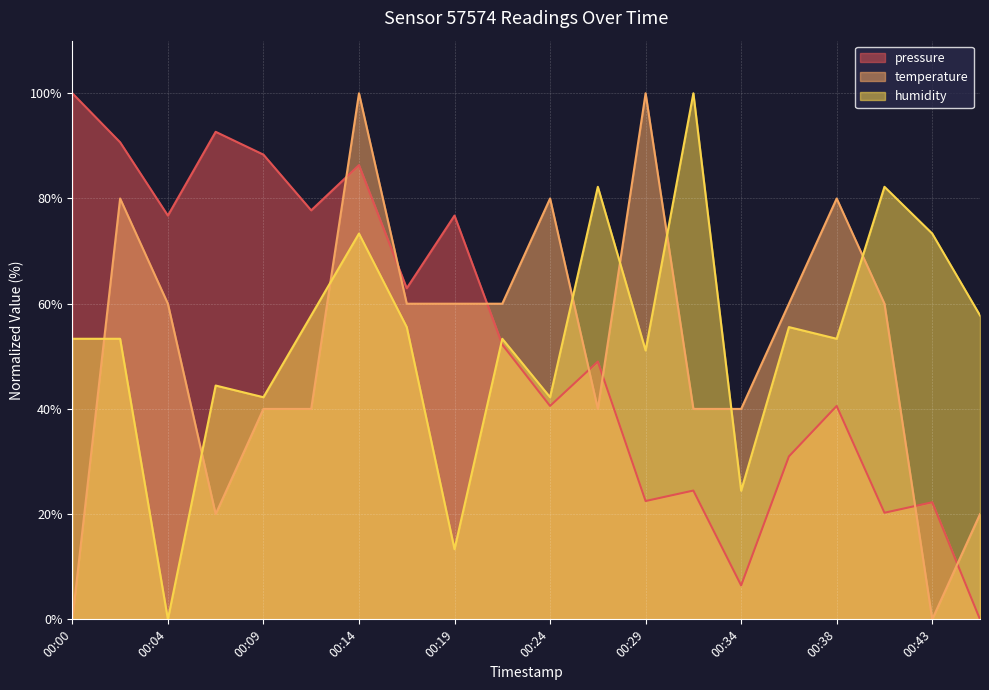

At which label does temperature first exceed 59?

00:02